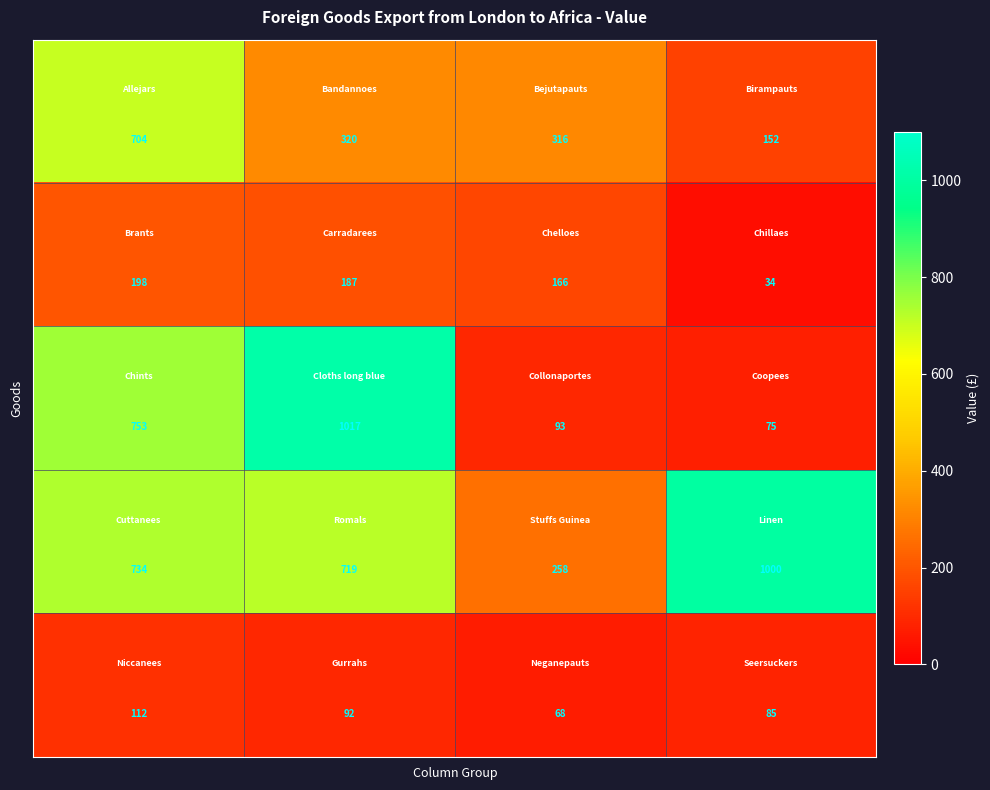

What is the maximum value shown in the chart?

1017